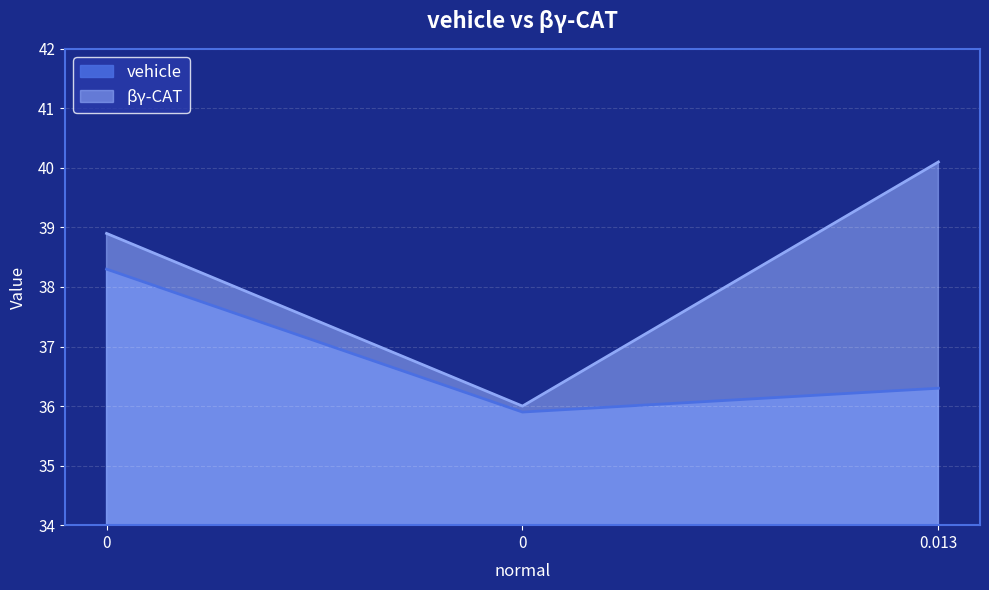

Is the value of vehicle at 0 greater than the value of βγ-CAT at 0.013?

No